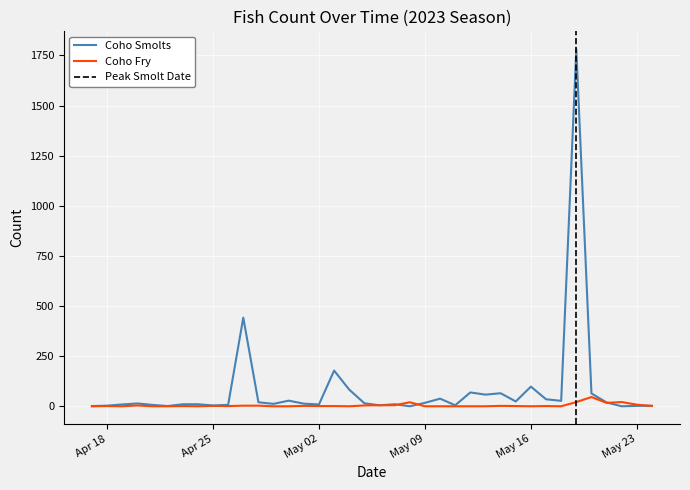

The Coho Fry series shows 2 at 2023-05-06. True or false?

False